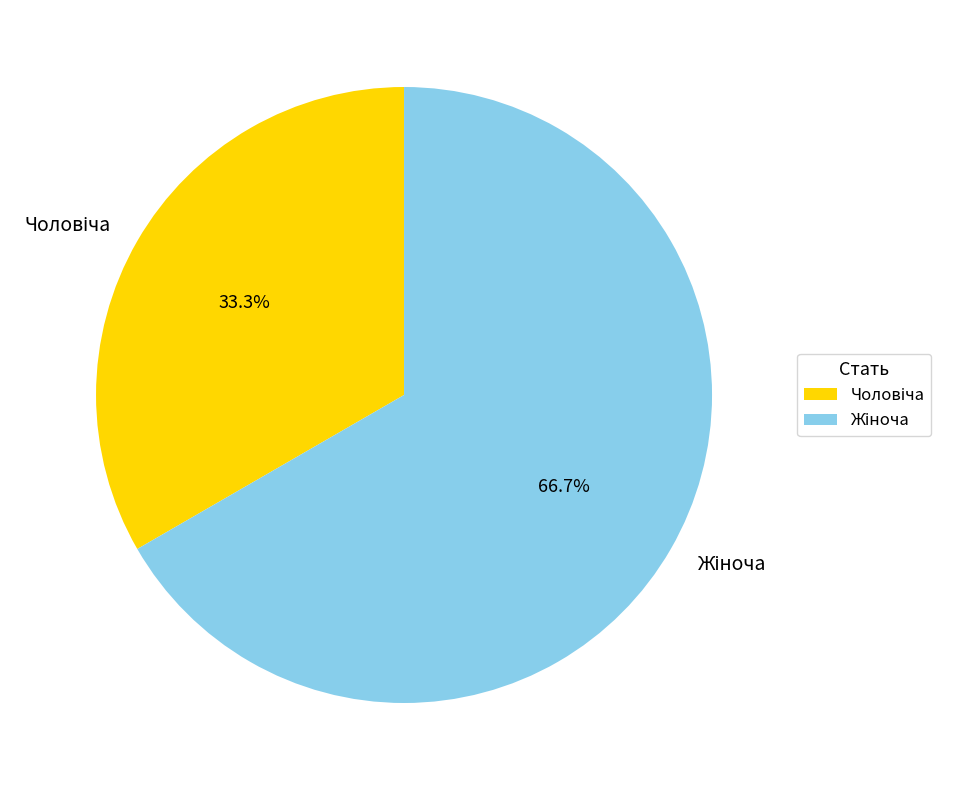

Does any single category account for the majority?

Yes